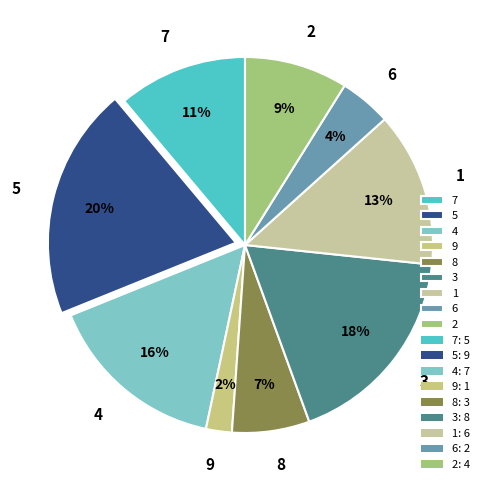

How many slices are in this pie chart?

9